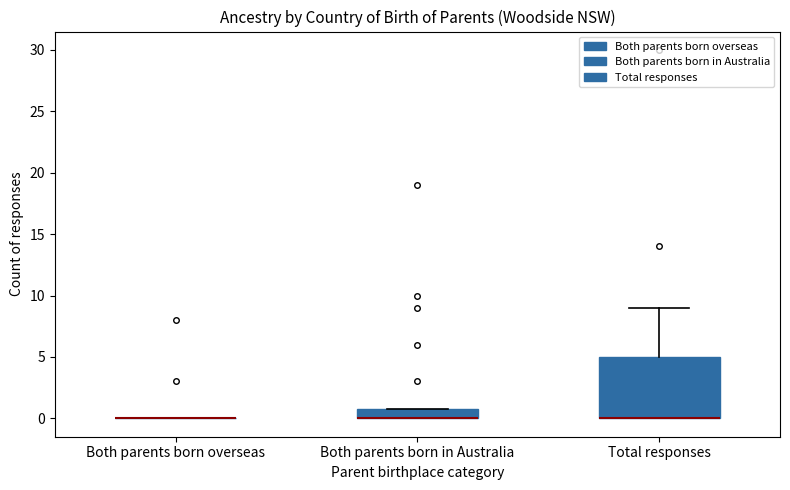

Reading left to right, transcribe this box plot: for each box, give where its median line is, the range the box spans, and where its two whiskers end, as read against the y-axis. The values are not printed on the chart, so give them approximately, as read against the axis.

Both parents born overseas: box collapsed to a line at 0, whiskers 0 to 0
Both parents born in Australia: median 0 (drawn on the box's lower edge), box 0 to 1, whiskers 0 to 1
Total responses: median 0 (drawn on the box's lower edge), box 0 to 5, whiskers 0 to 9